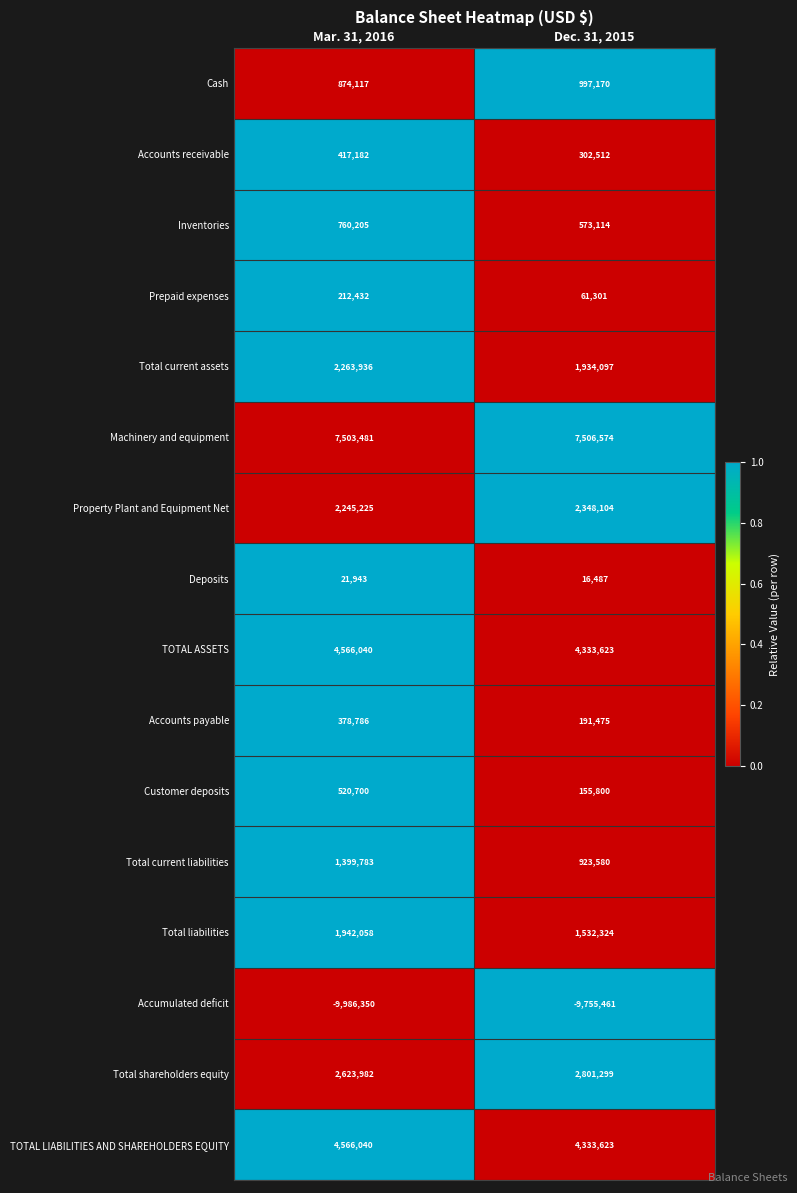

What is the total value across all series at Dec. 31, 2015?

18255622